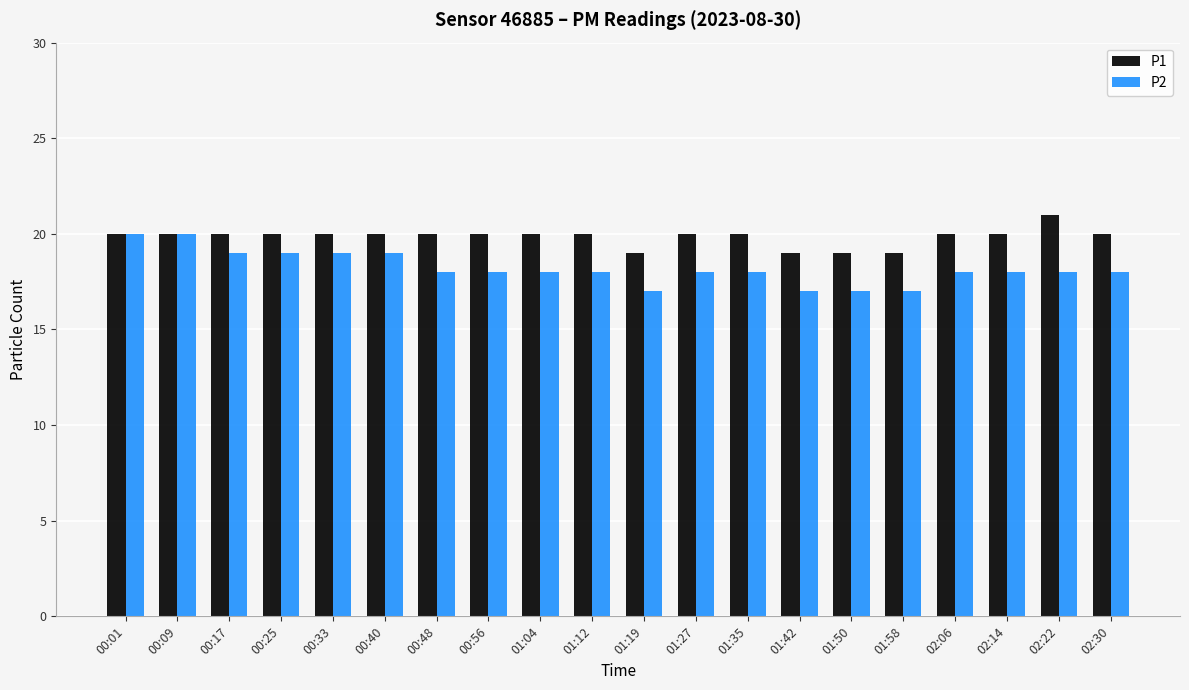

What is the minimum value for P2?

17